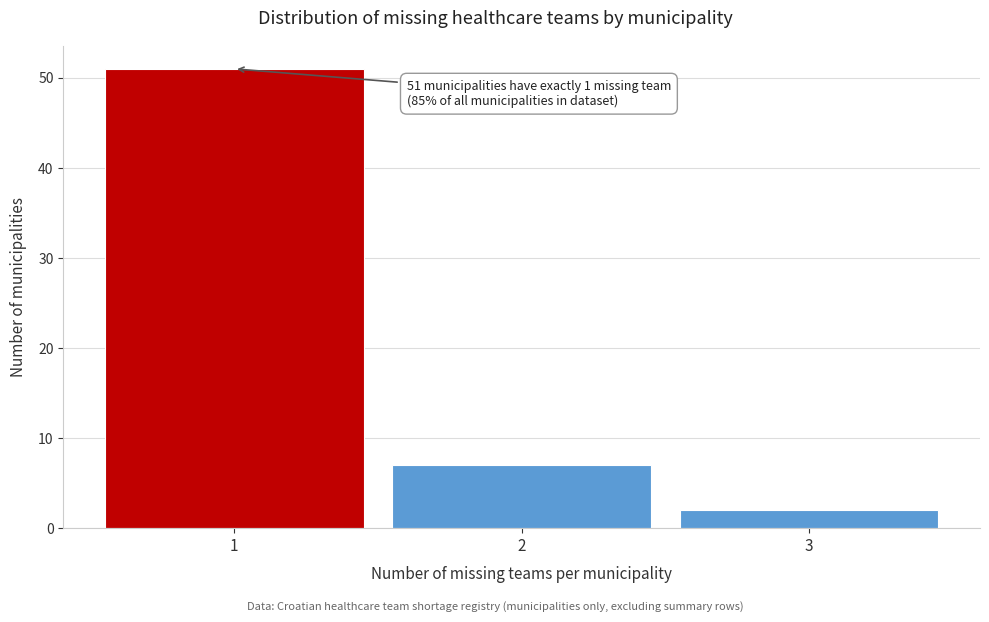

Over which range of the x-axis is the bar tallest?

0.5 to 1.5